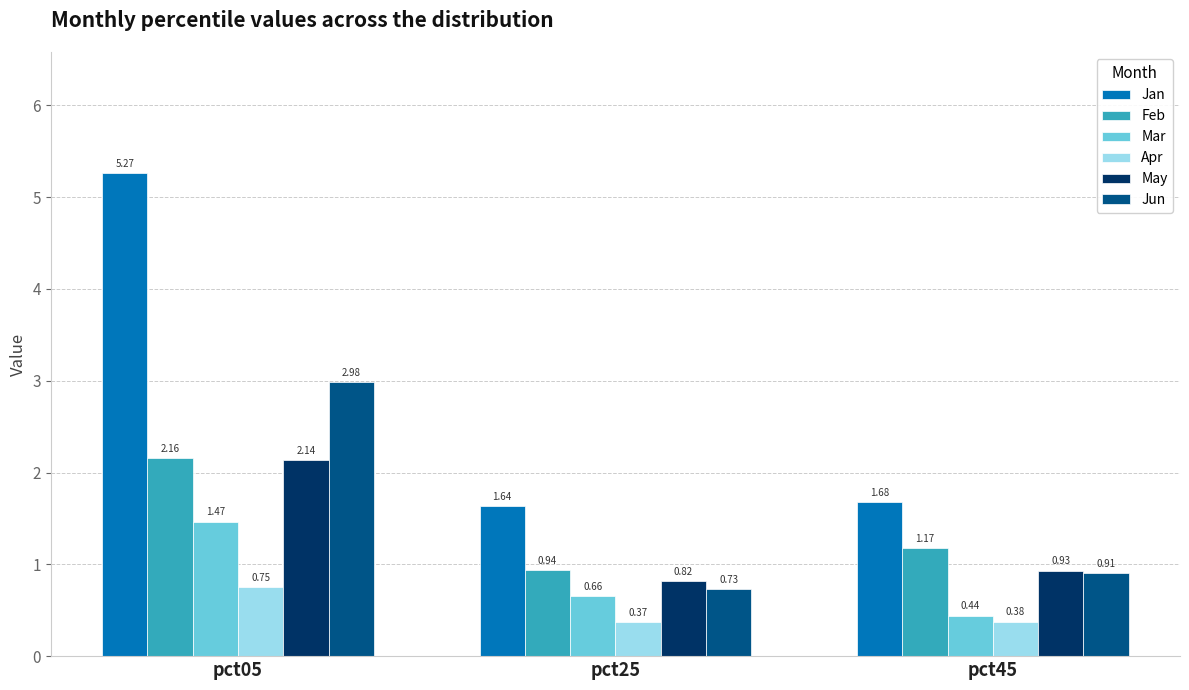

How many groups of bars are there?

3